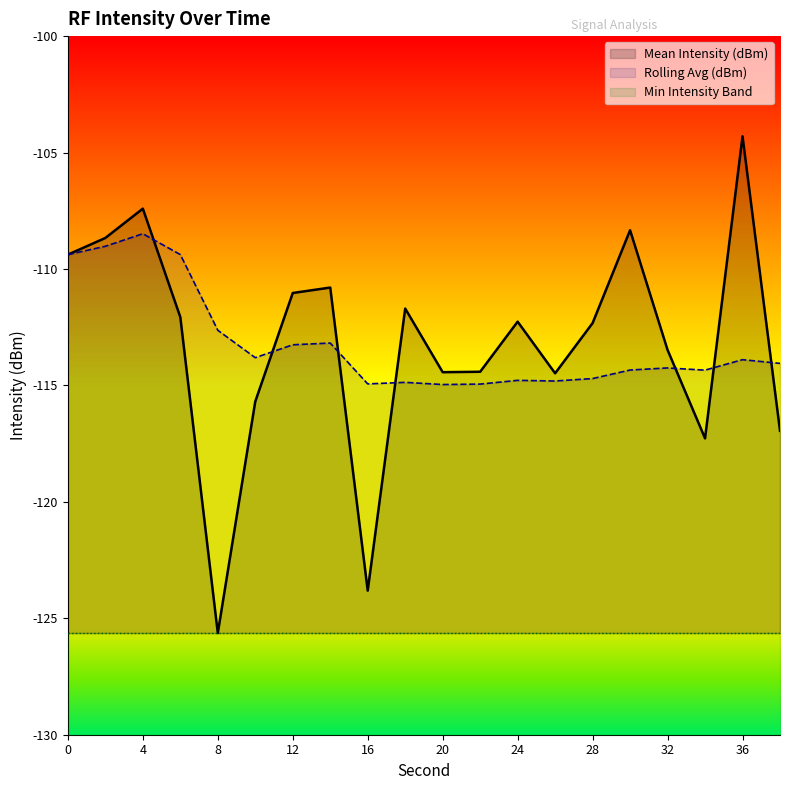

True or false: Rolling Avg (dBm) has more than 0 points higher than both neighbors.

True